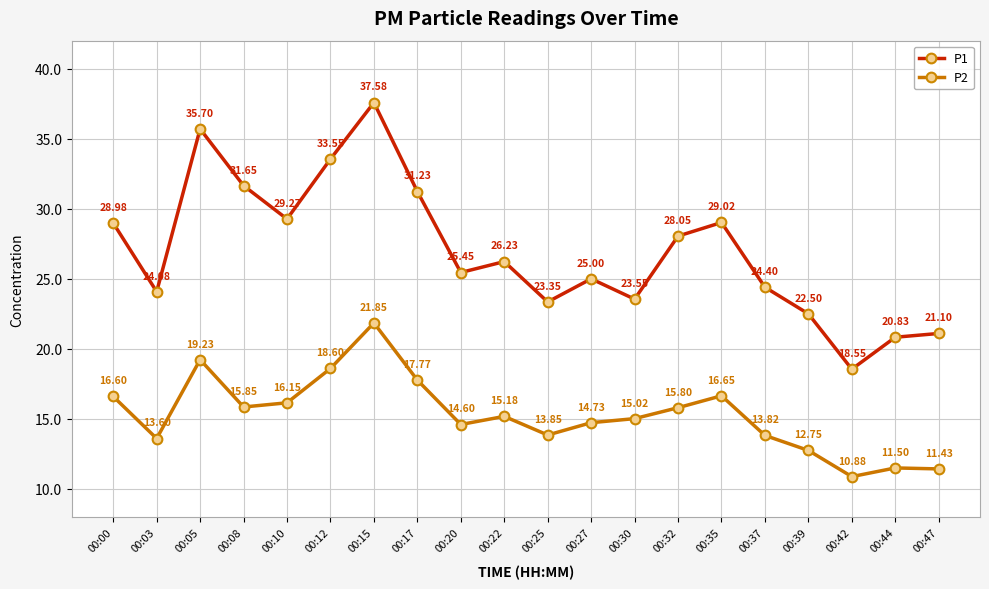

Does the chart display data point markers on the line(s)?

Yes